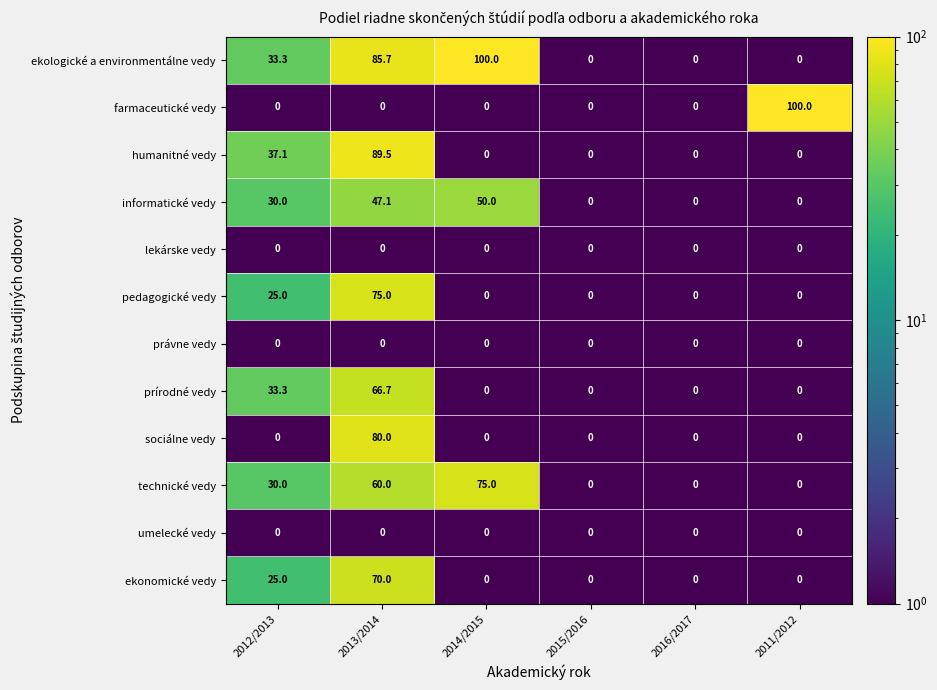

What is the difference between the highest and lowest values at 2012/2013?

37.1